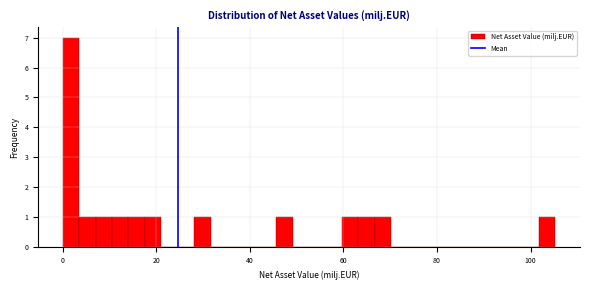

Around what value on the x-axis is the tallest bar? Give the approximate position of its centre, as read against the axis.

2